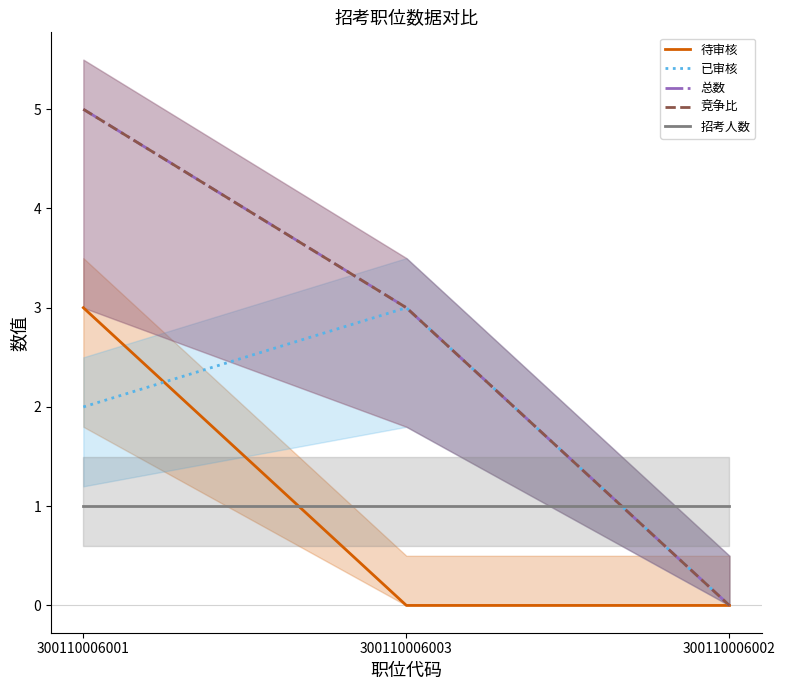

Where is 已审核 nearest to the value 1?

300110006001